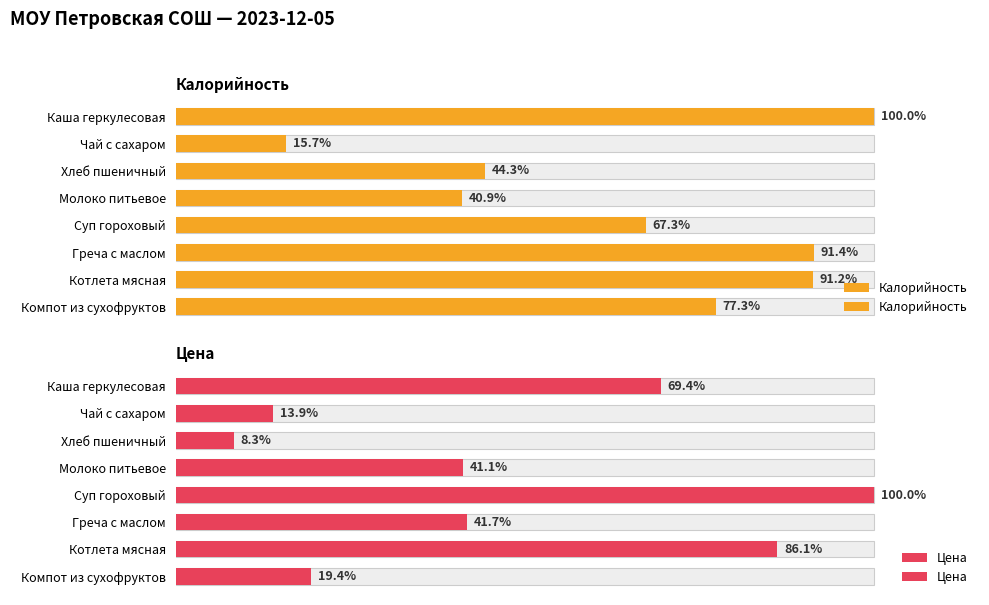

Count the number of data series in this chart.

2